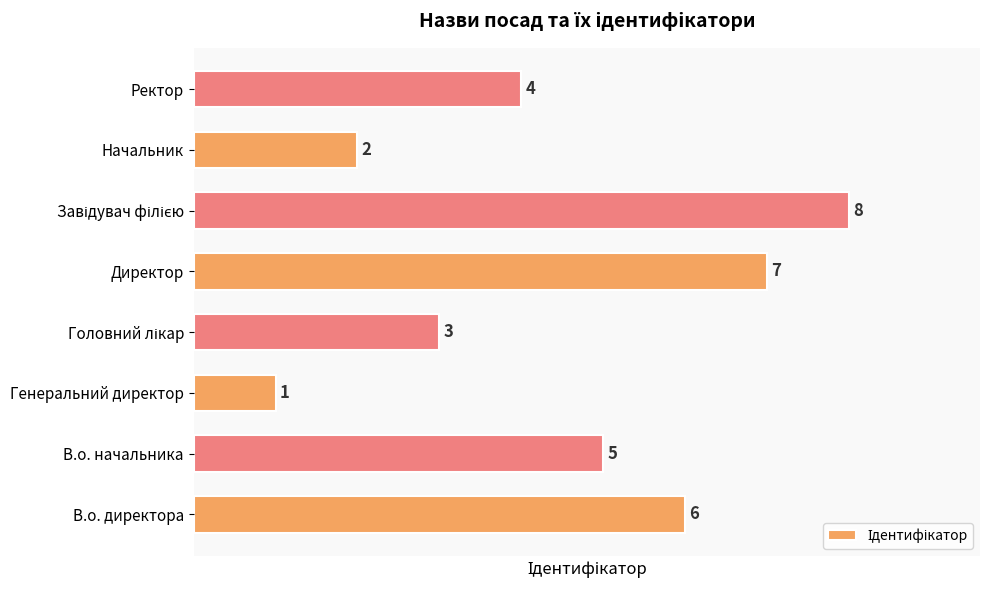

Reading top to bottom, transcribe all the data shown in this chart.

4	2	8	7	3	1	5	6